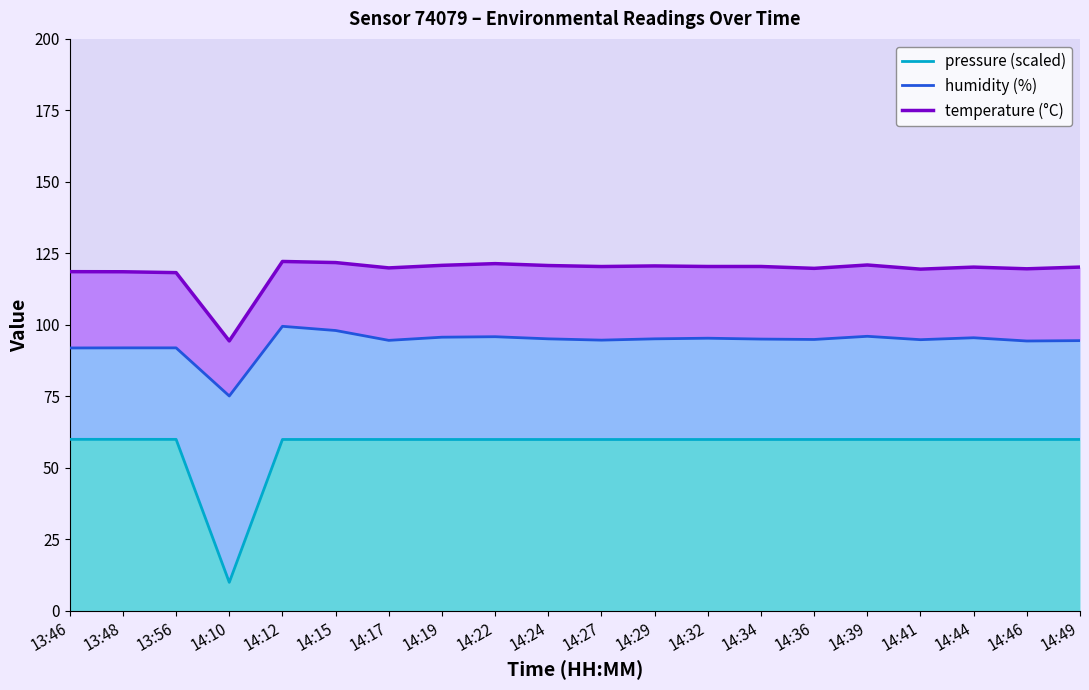

Rank the series by their maximum value, from highest to lowest.

temperature (°C), humidity (%), pressure (scaled)